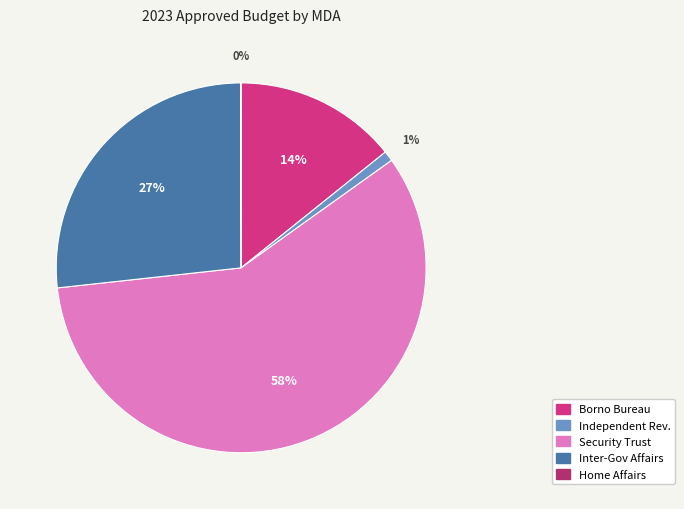

Combined, do Inter-Gov Affairs and Security Trust account for over 50%?

Yes